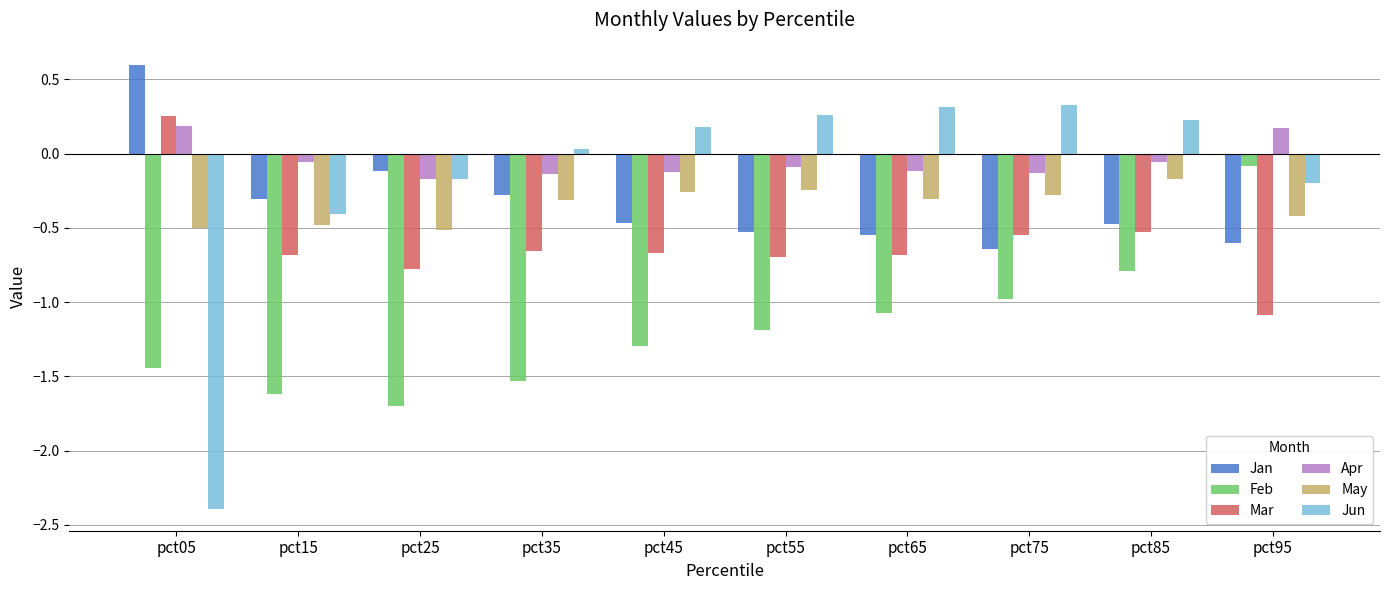

Which series has the largest range (max minus min)?

Jun